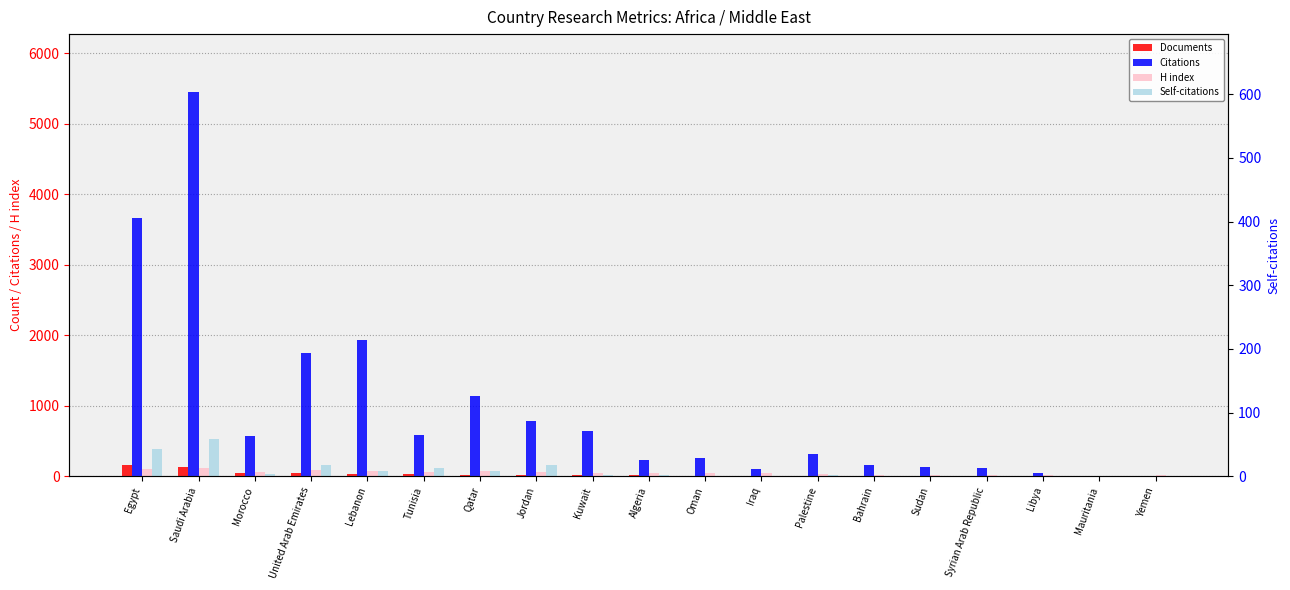

Reading right to left, transcribe all the data shown in this chart.

Documents: Yemen=1	Mauritania=1	Libya=2	Syrian Arab Republic=2	Sudan=3	Bahrain=3	Palestine=5	Iraq=5	Oman=8	Algeria=14	Kuwait=14	Jordan=23	Qatar=24	Tunisia=33	Lebanon=38	United Arab Emirates=47	Morocco=49	Saudi Arabia=127	Egypt=158
Citations: Yemen=0	Mauritania=0	Libya=41	Syrian Arab Republic=115	Sudan=125	Bahrain=160	Palestine=314	Iraq=104	Oman=263	Algeria=230	Kuwait=636	Jordan=790	Qatar=1141	Tunisia=589	Lebanon=1931	United Arab Emirates=1741	Morocco=576	Saudi Arabia=5451	Egypt=3666
H index: Yemen=22	Mauritania=8	Libya=15	Syrian Arab Republic=20	Sudan=21	Bahrain=25	Palestine=27	Iraq=40	Oman=48	Algeria=43	Kuwait=48	Jordan=56	Qatar=70	Tunisia=63	Lebanon=78	United Arab Emirates=88	Morocco=55	Saudi Arabia=124	Egypt=102
Self-citations: Yemen=0	Mauritania=0	Libya=2	Syrian Arab Republic=0	Sudan=0	Bahrain=6	Palestine=16	Iraq=1	Oman=10	Algeria=24	Kuwait=20	Jordan=162	Qatar=77	Tunisia=113	Lebanon=78	United Arab Emirates=154	Morocco=32	Saudi Arabia=534	Egypt=381